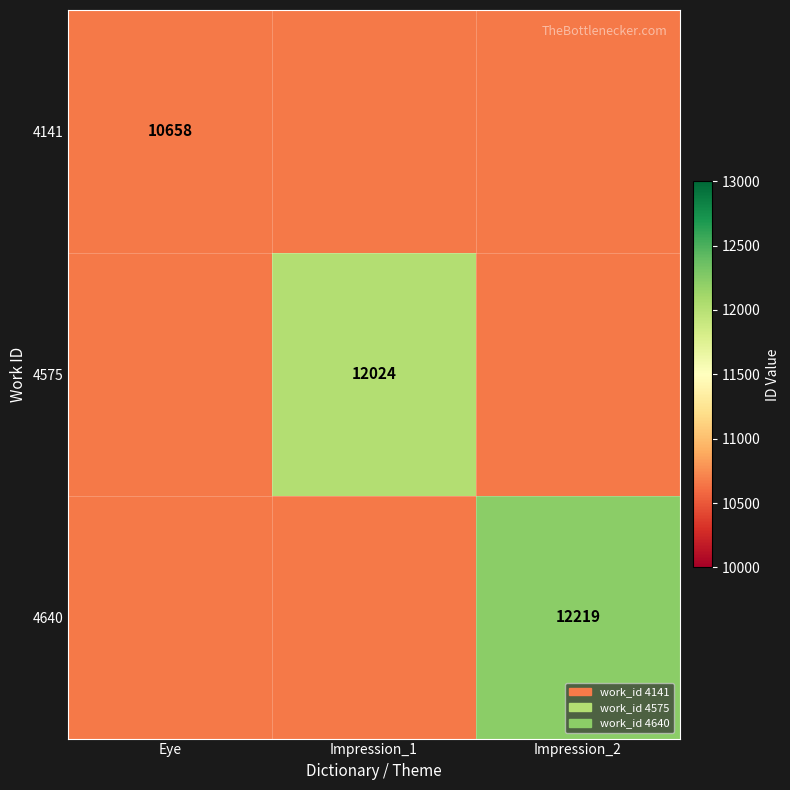

Which series has the widest spread of values?

4141